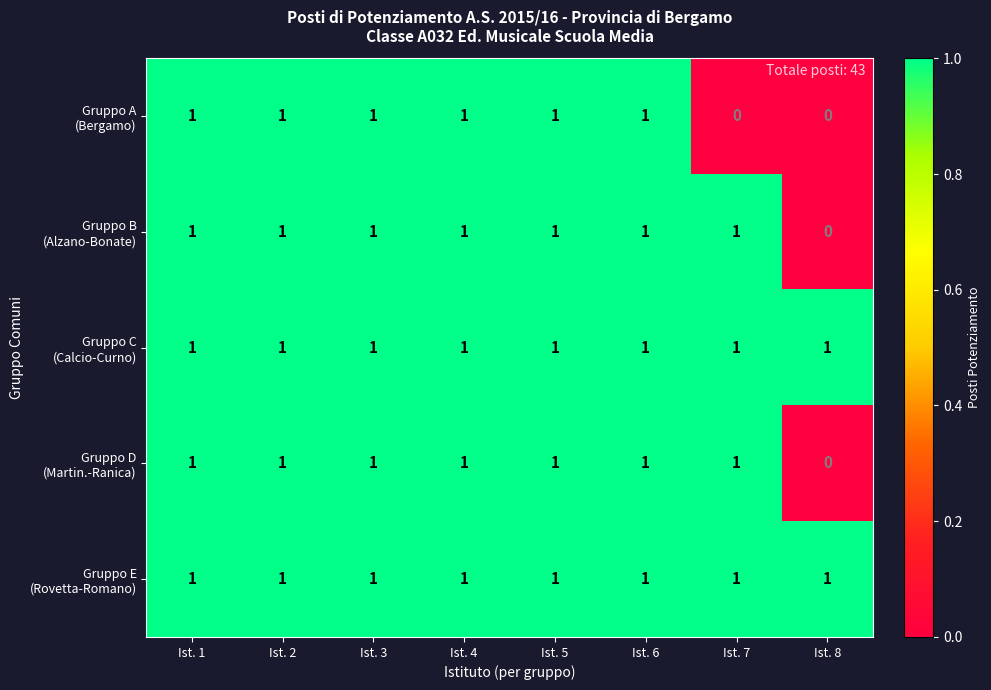

What is the total value across all series at Ist. 5?

5